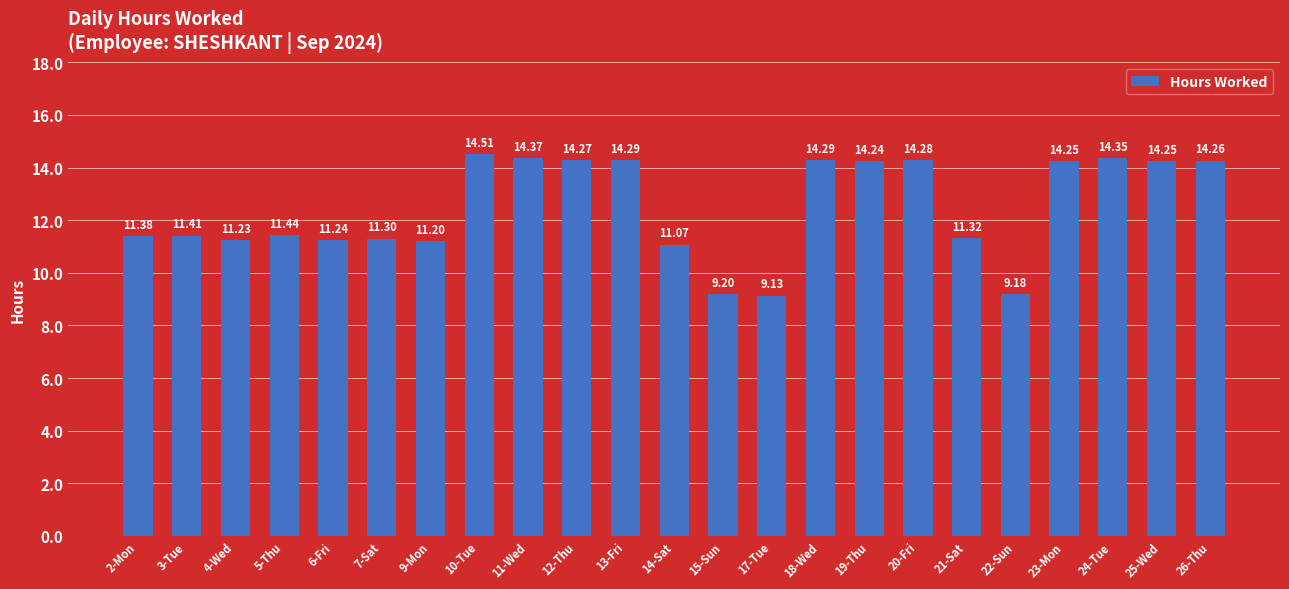

At which category does the chart reach its peak across all series?

10-Tue